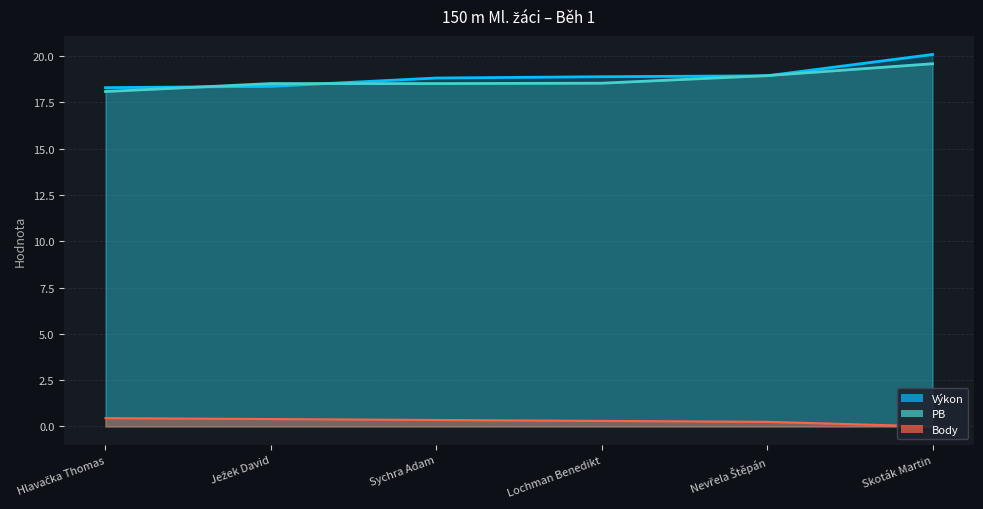

How many data points does each series have?

6